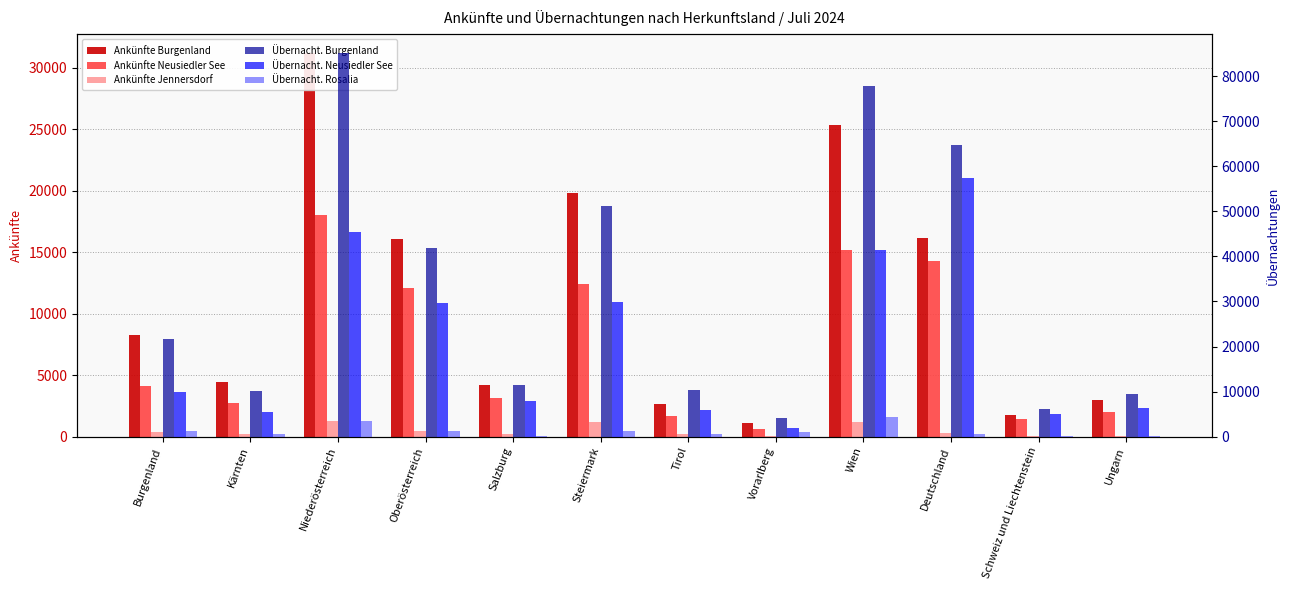

Count the number of categories in the chart.

12